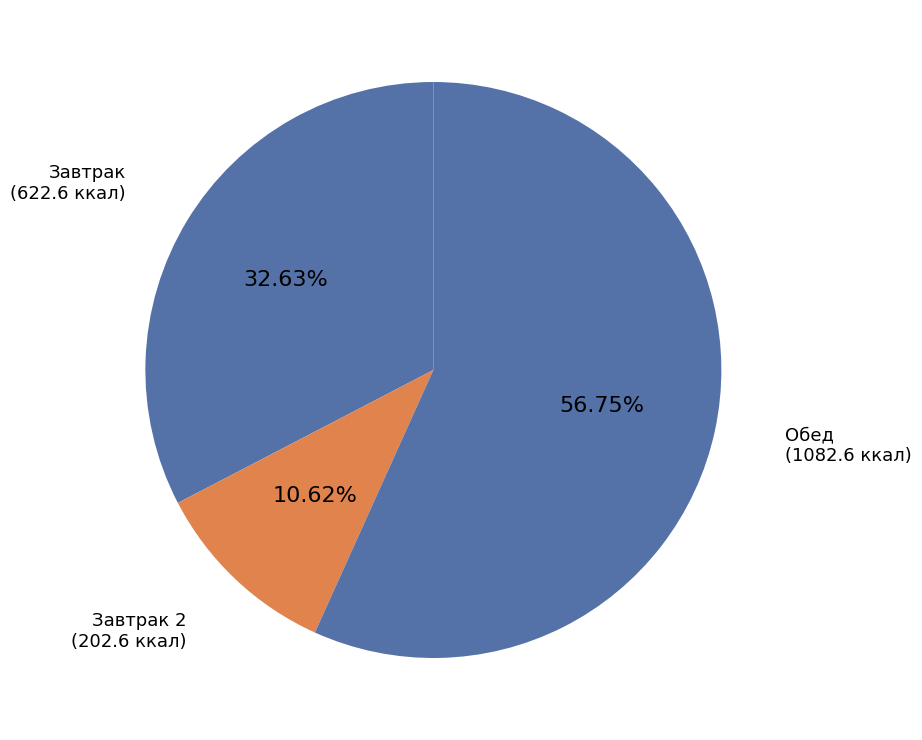

How many slices are in this pie chart?

3